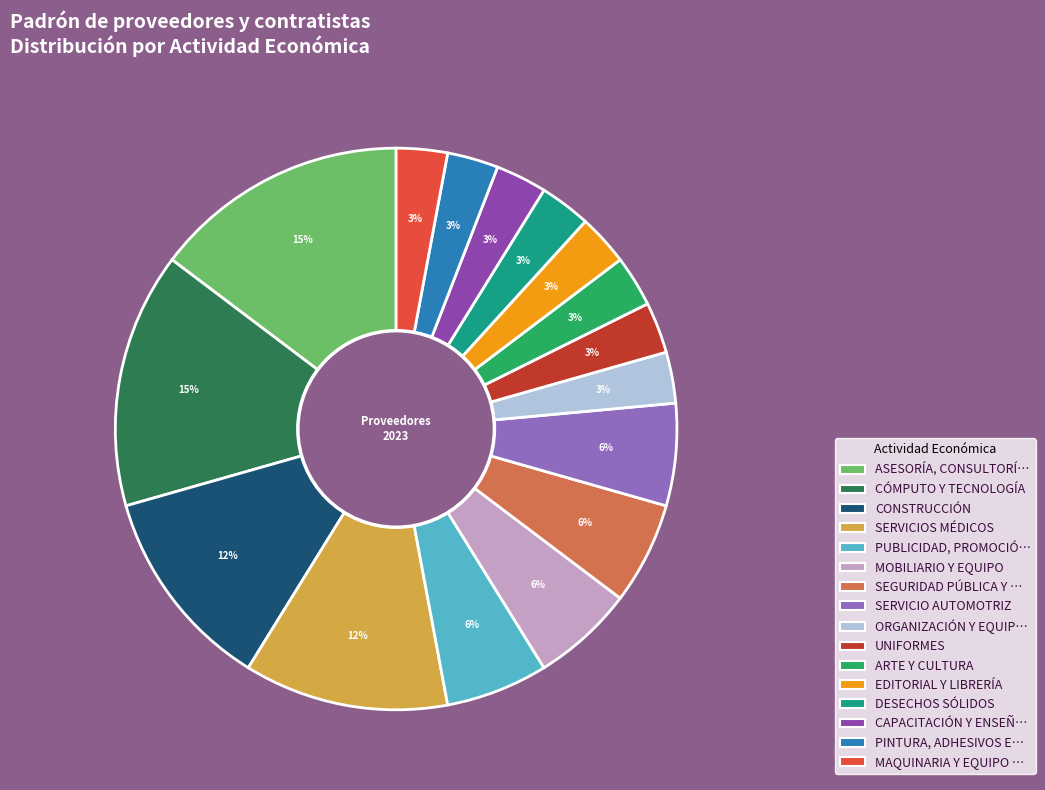

Is there a majority slice in this chart?

No